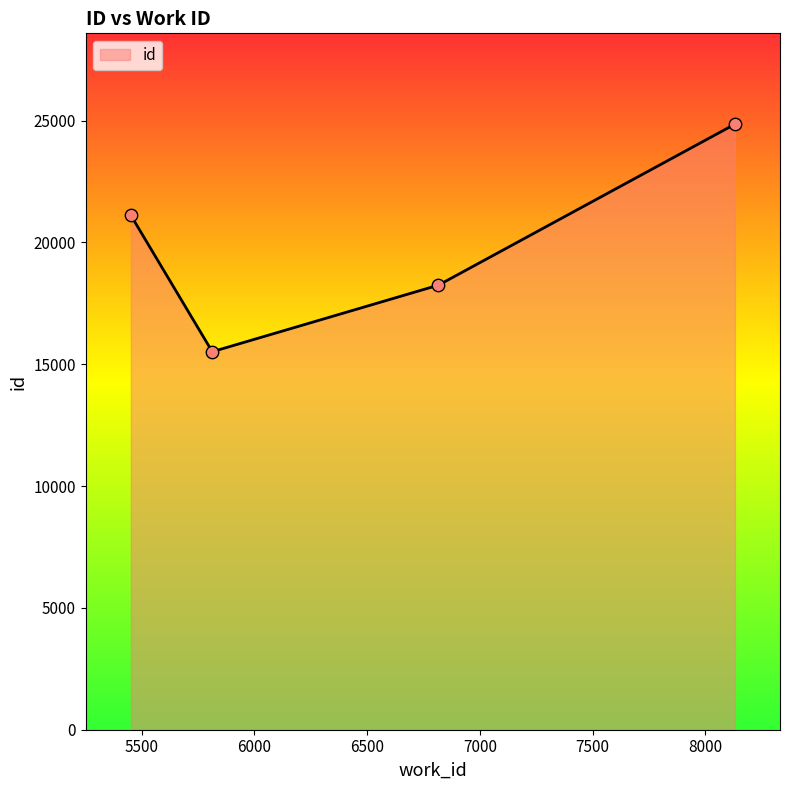

What is the smallest value displayed?

15516